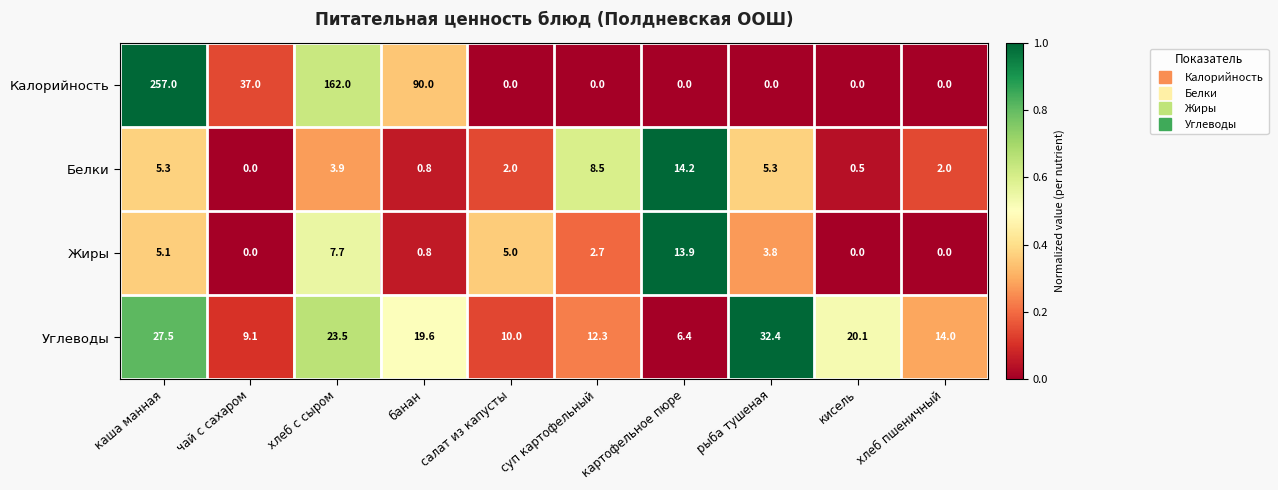

What is the difference between the maximum and minimum values in the Калорийность series?

257.0